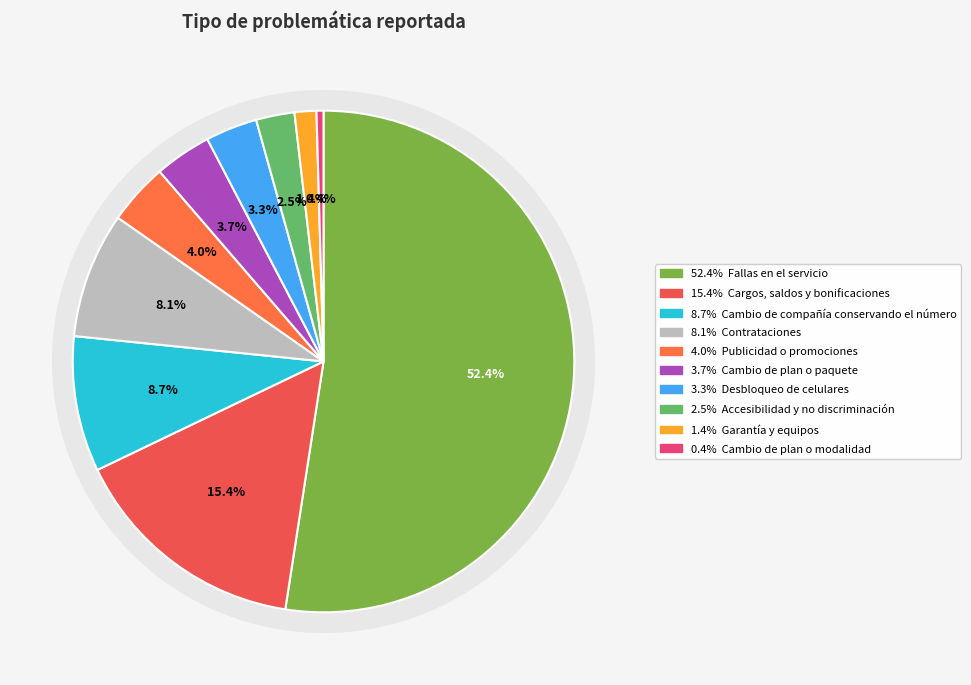

How many slices are in this pie chart?

10